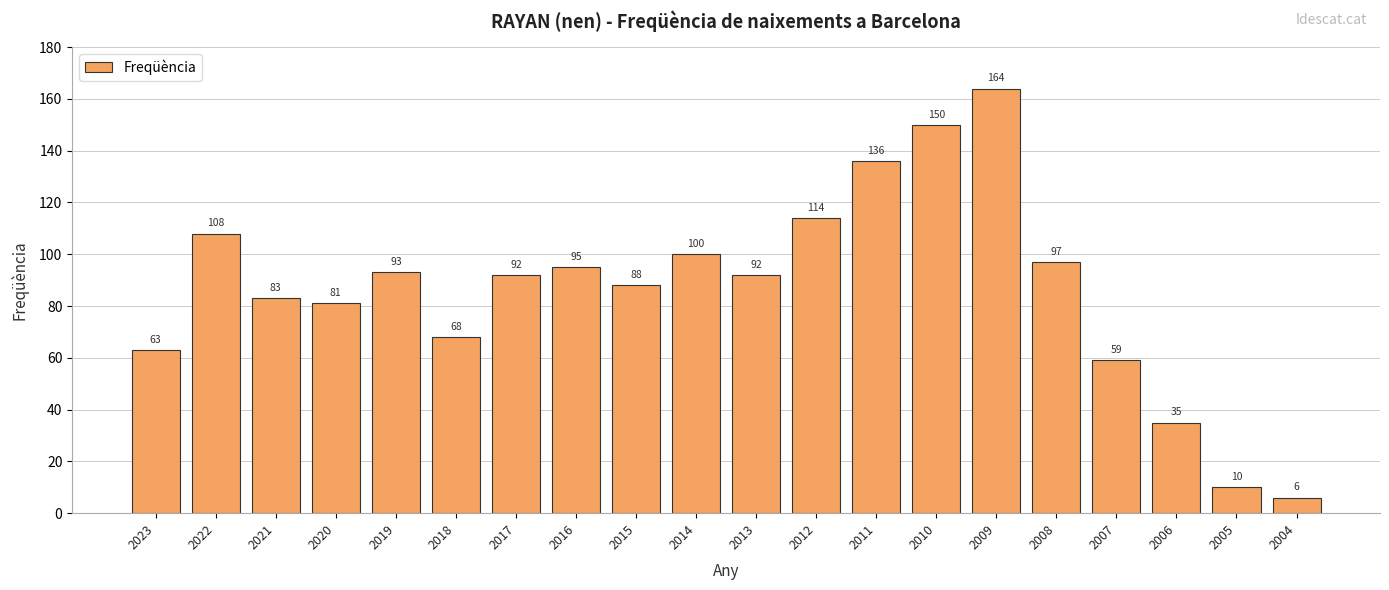

Reading left to right, extract all data points from this chart.

63	108	83	81	93	68	92	95	88	100	92	114	136	150	164	97	59	35	10	6